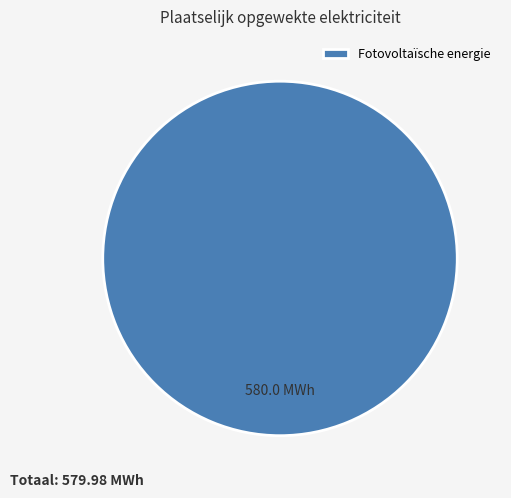

The Fotovoltaïsche energie slice represents 100% of the pie. True or false?

True